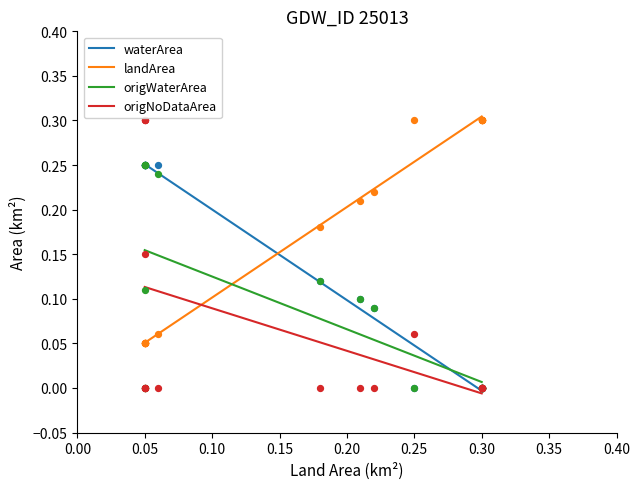

Which series contains the lowest Y value?

origNoDataArea